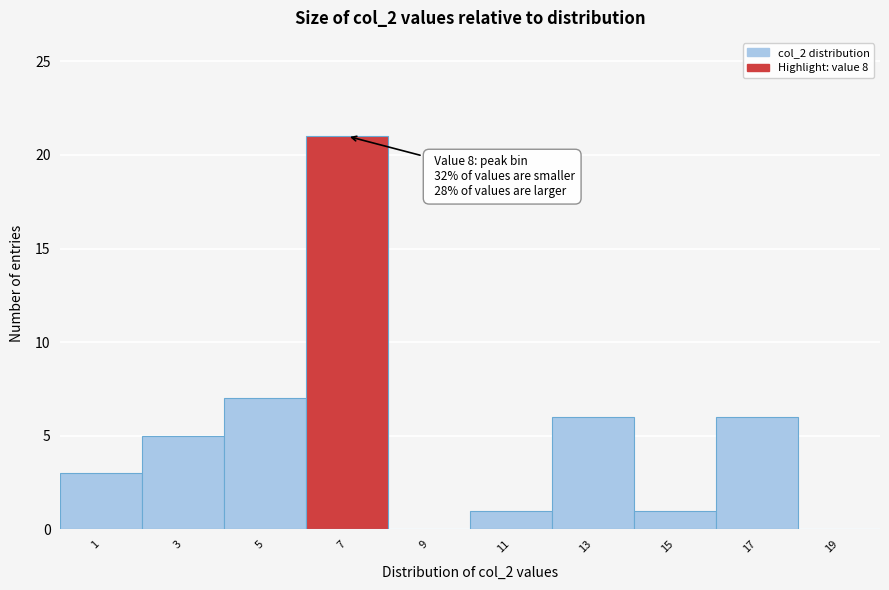

Reading left to right, what are all the values shown in this chart?

1=3	3=5	5=7	7=21	9=0	11=1	13=6	15=1	17=6	19=0